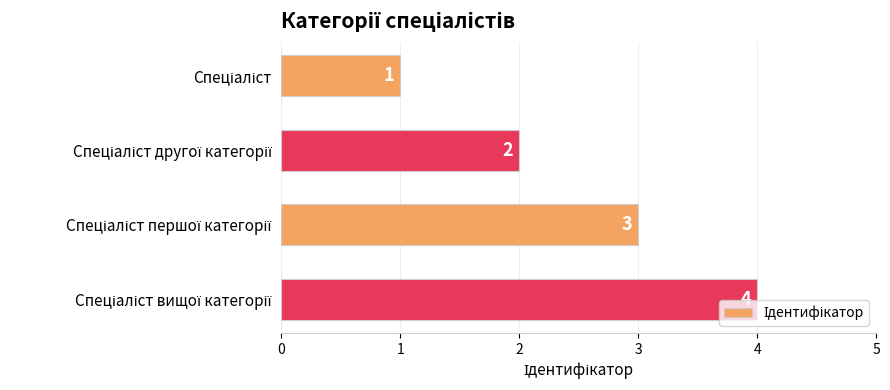

How many data points does each series have?

4